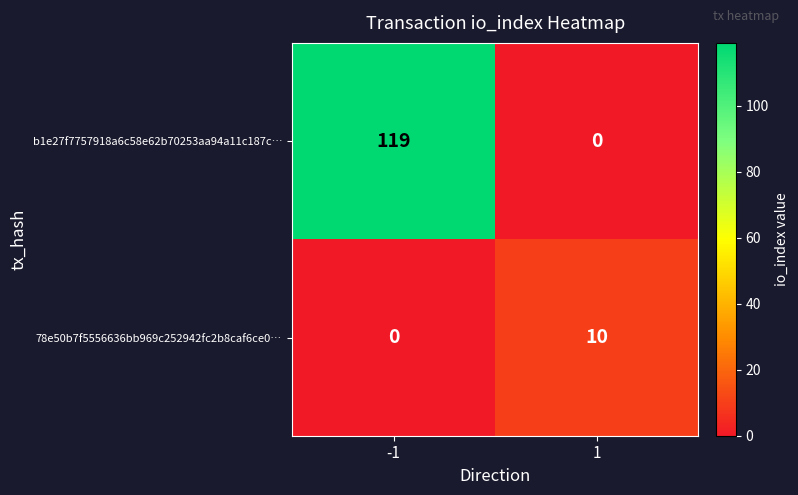

True or false: b1e27f7757918a6c58e62b70253aa94a11c187c… has a value of 119 at -1.

True